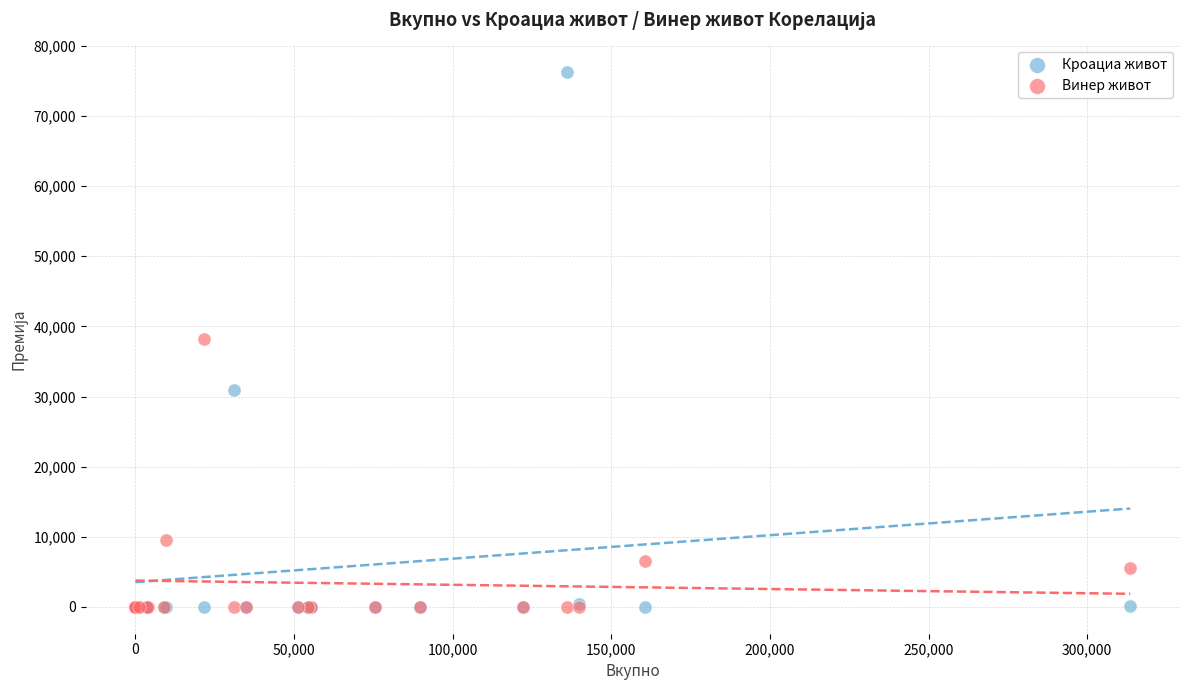

What are all the series names shown in the legend?

Кроациа живот, Винер живот